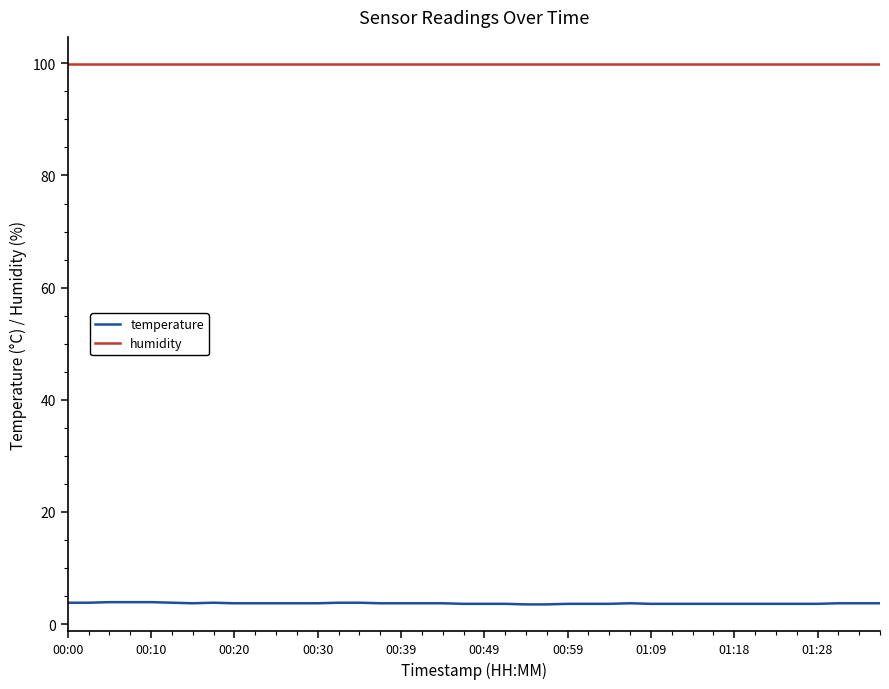

List the series in order of their peak value, lowest first.

temperature, humidity